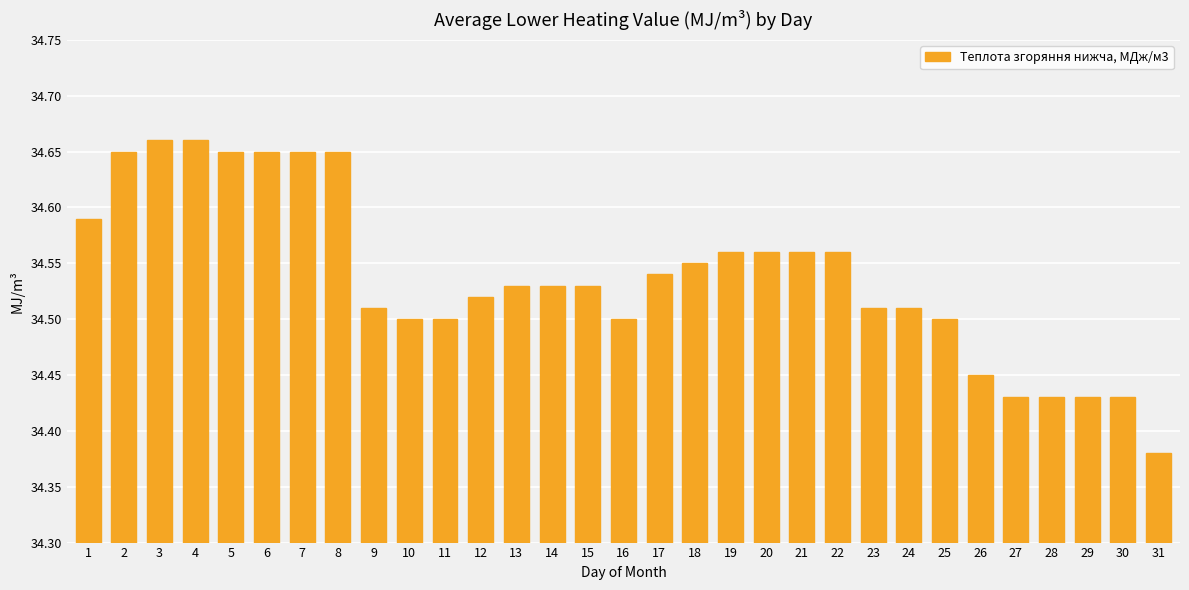

Which label corresponds to the smallest value in the chart?

31